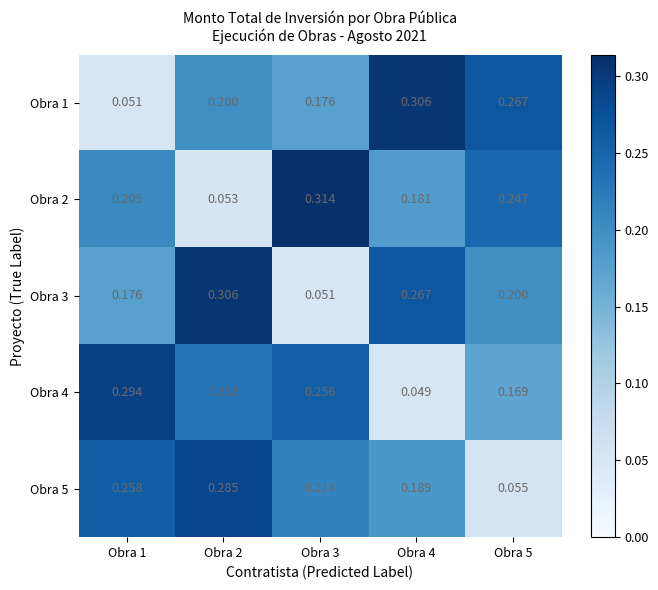

Is the value of Obra 2 at Obra 3 greater than the value of Obra 5 at Obra 4?

Yes